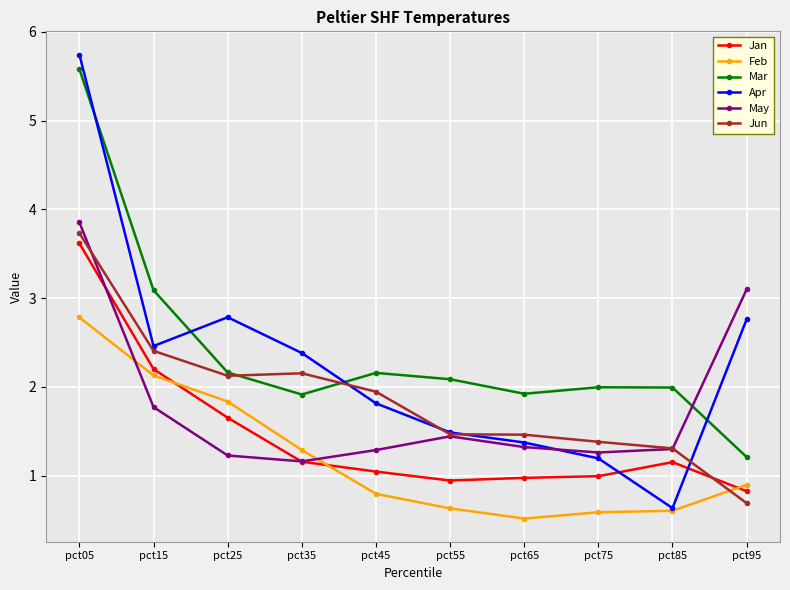

Which series has the largest range (max minus min)?

Apr